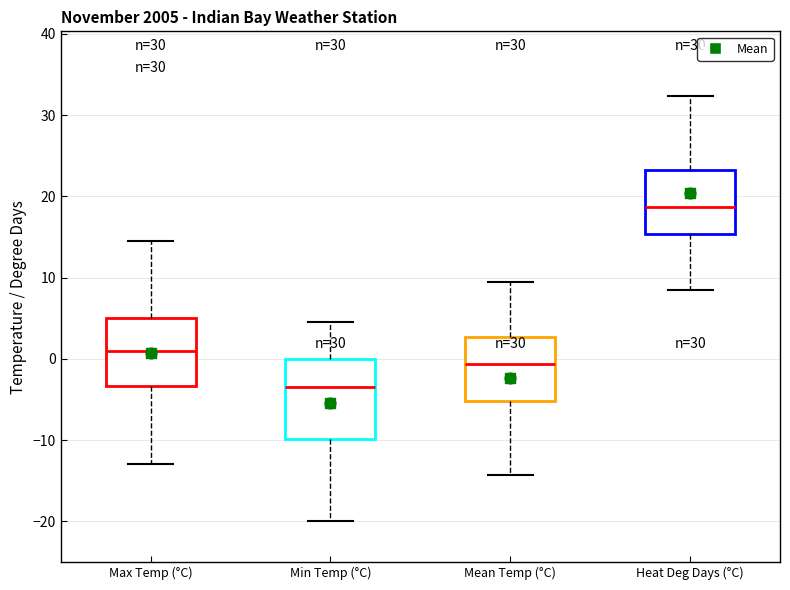

Where is the upper edge of the box for Heat Deg Days (°C) on the y-axis? The values are not printed on the chart, so give them approximately, as read against the axis.

23